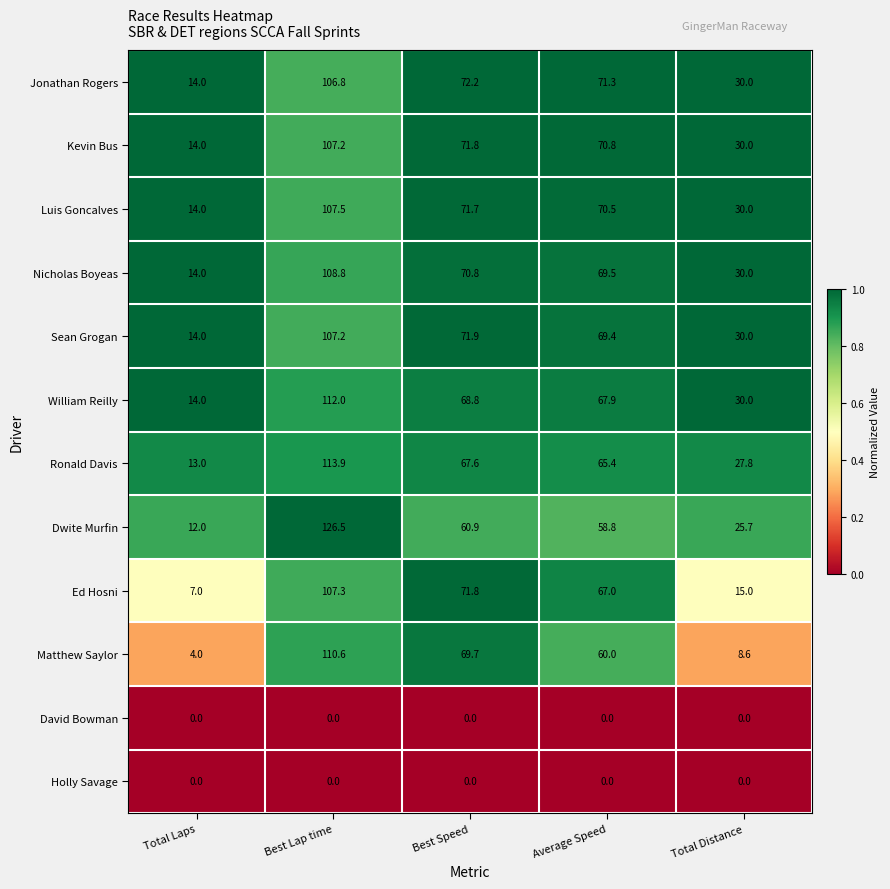

Which series changed the most between Total Laps and Best Speed?

Matthew Saylor